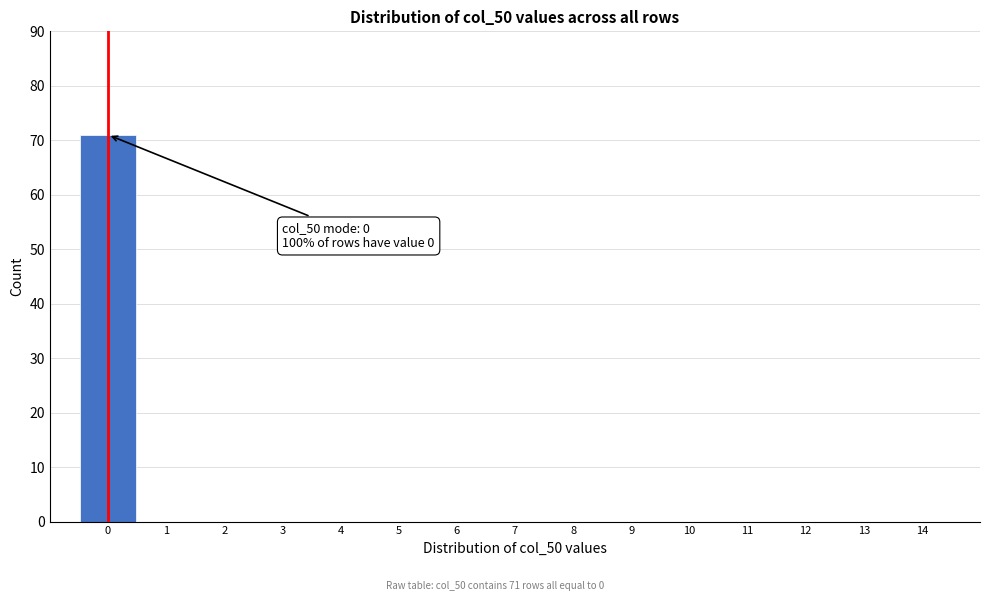

Reading left to right, list all the values displayed in this chart.

0=71	1=0	2=0	3=0	4=0	5=0	6=0	7=0	8=0	9=0	10=0	11=0	12=0	13=0	14=0